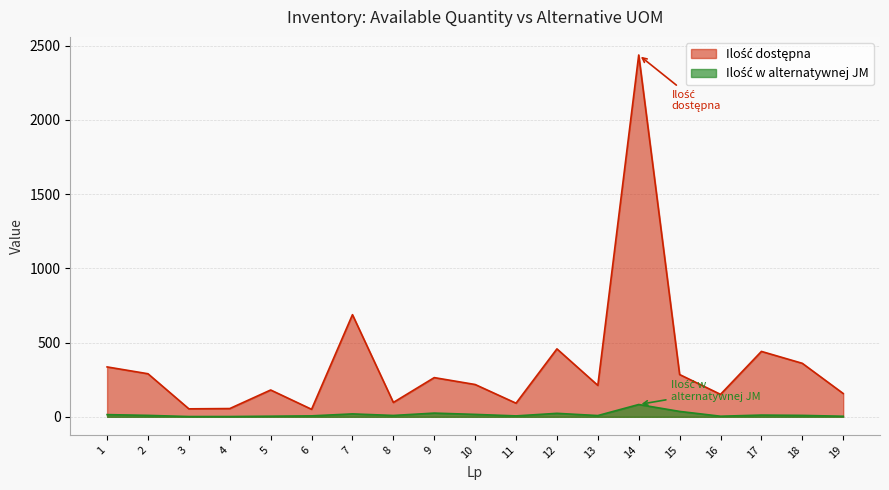

Rank the series by their average value, from lowest to highest.

Ilość w alternatywnej JM, Ilość dostępna